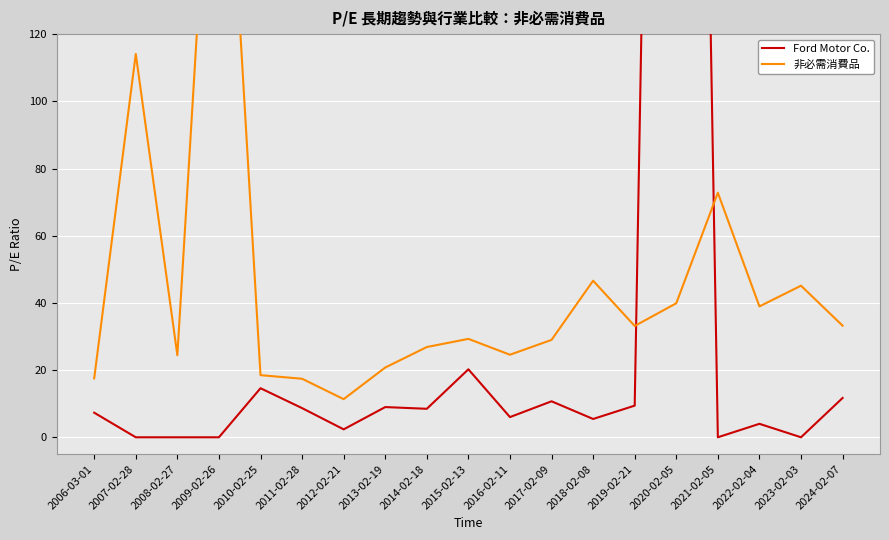

What is the difference between the 非必需消費品 values at 2006-03-01 and 2018-02-08?

29.1